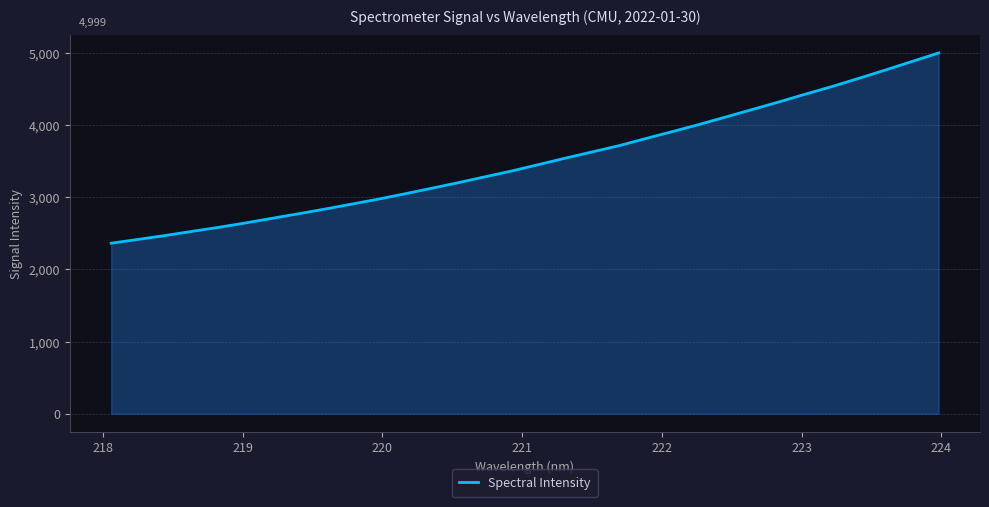

What is the minimum value shown in the chart?

2363.2